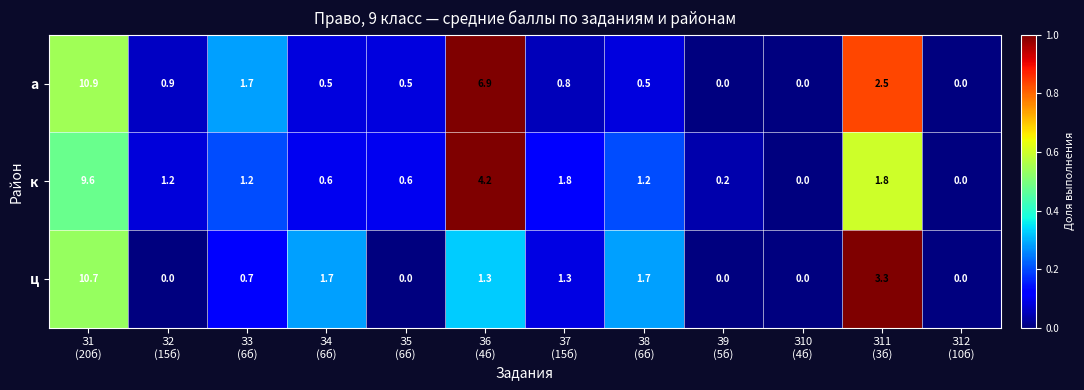

Which series has the widest spread of values?

а